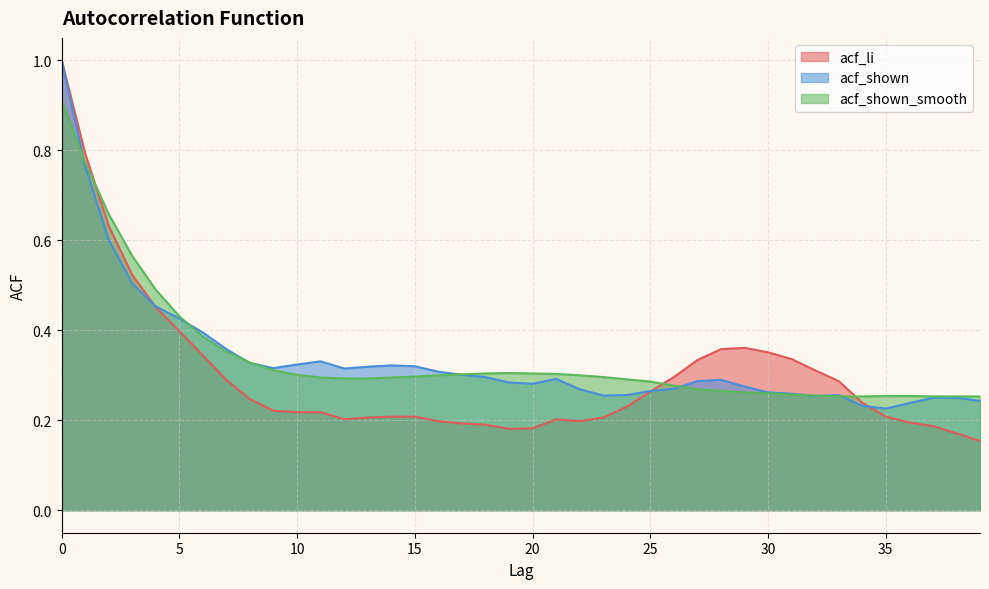

Which series has the largest total across all categories?

acf_shown_smooth